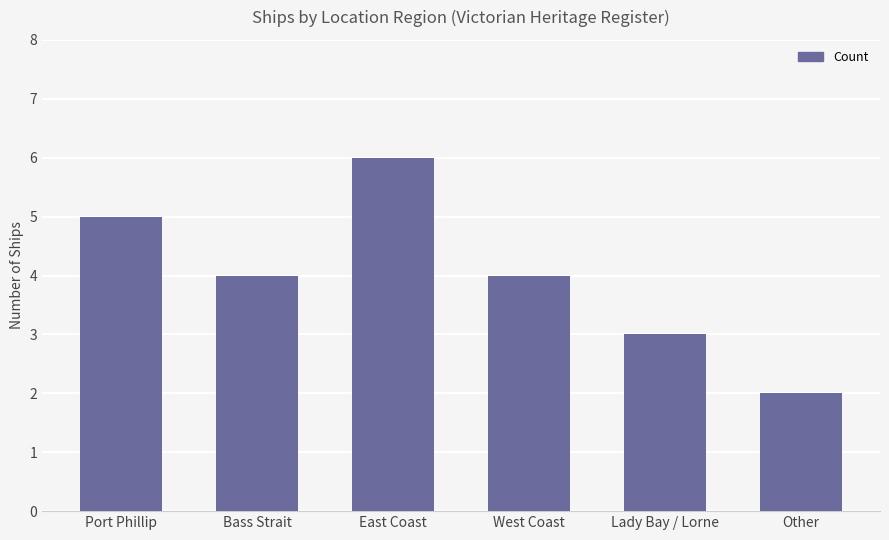

What is the value of the 1st bar from the left?

5